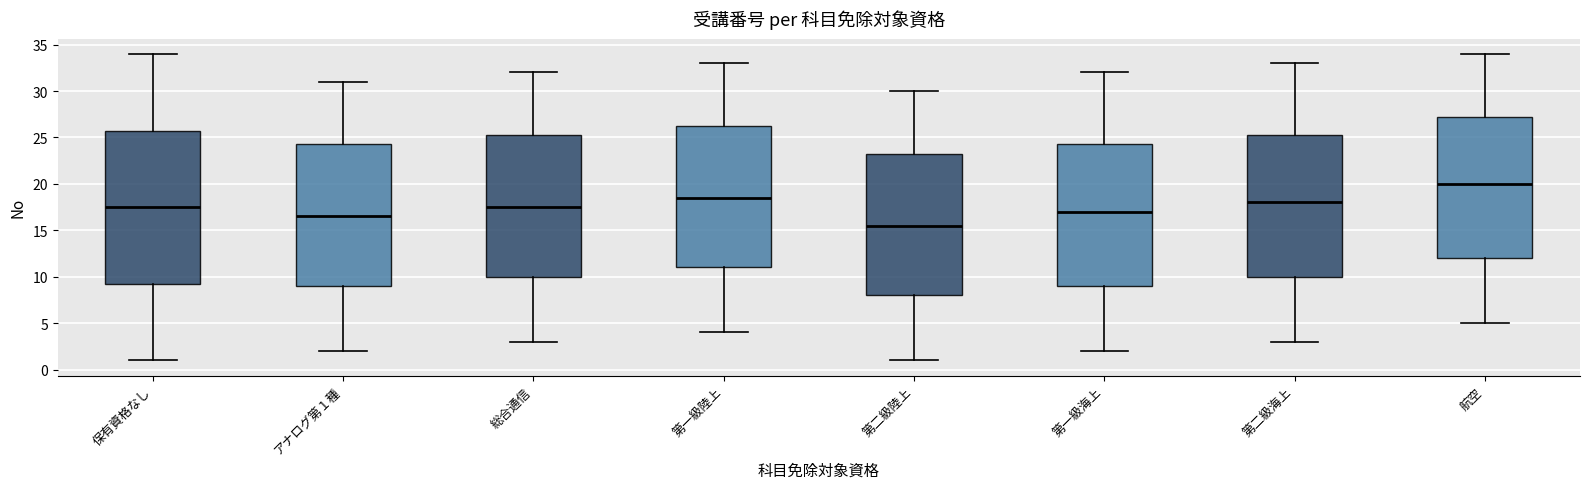

Where is the upper edge of the box for 総合通信 on the y-axis? The values are not printed on the chart, so give them approximately, as read against the axis.

25.5